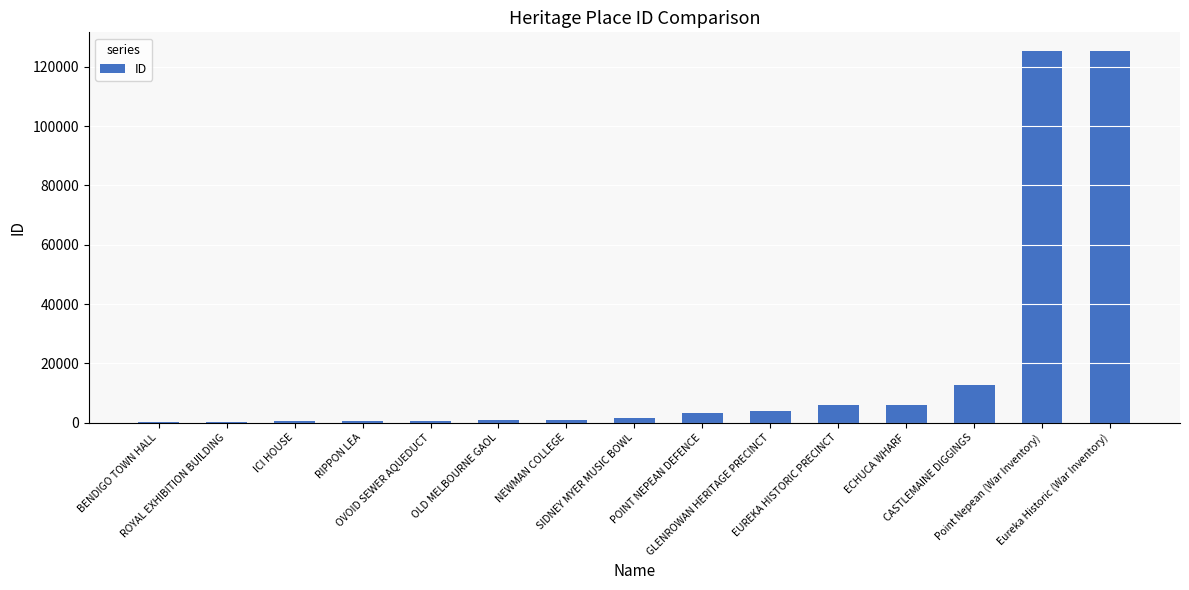

Is it true that the value at GLENROWAN HERITAGE PRECINCT is 4073?

True